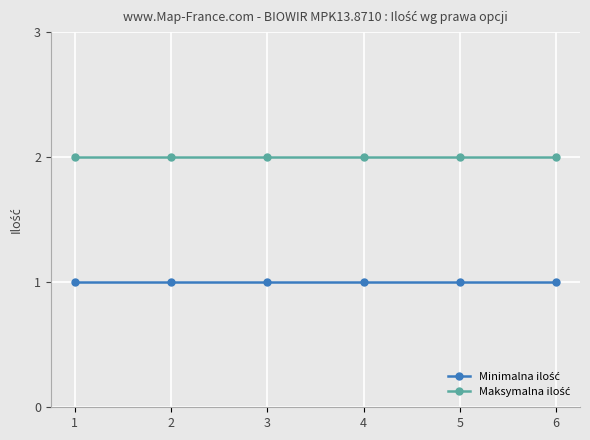

Count the number of categories in the chart.

6